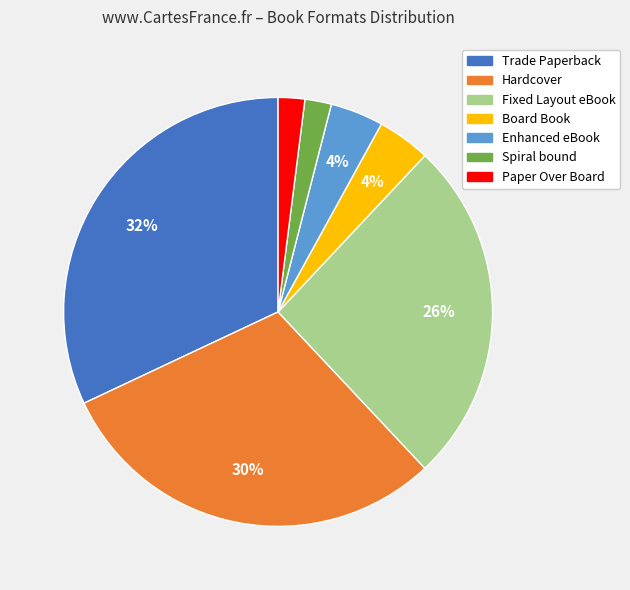

To the nearest percent, what is the difference between the Hardcover and Board Book slice percentages?

26%